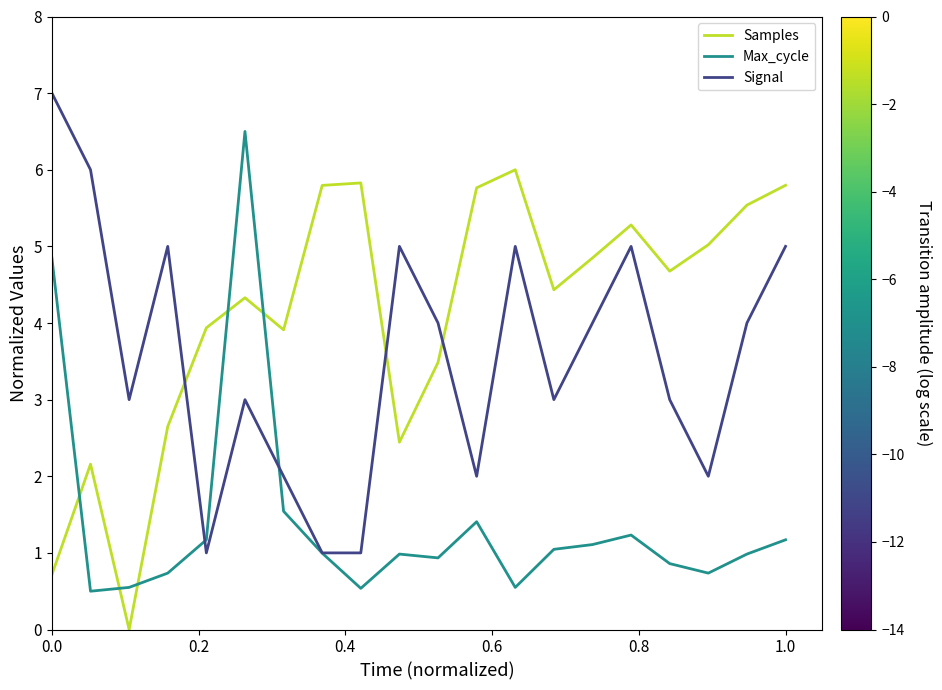

What is the maximum value shown in the chart?

7.0